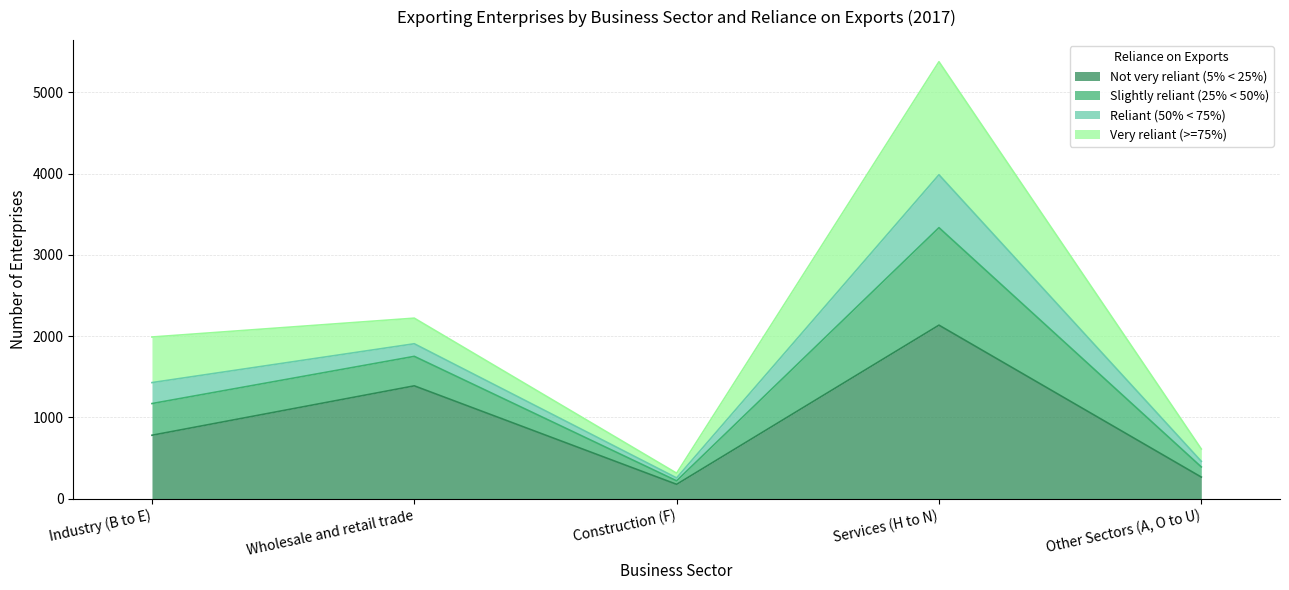

True or false: Not very reliant (5% < 25%) and Slightly reliant (25% < 50%) cross at least once.

False